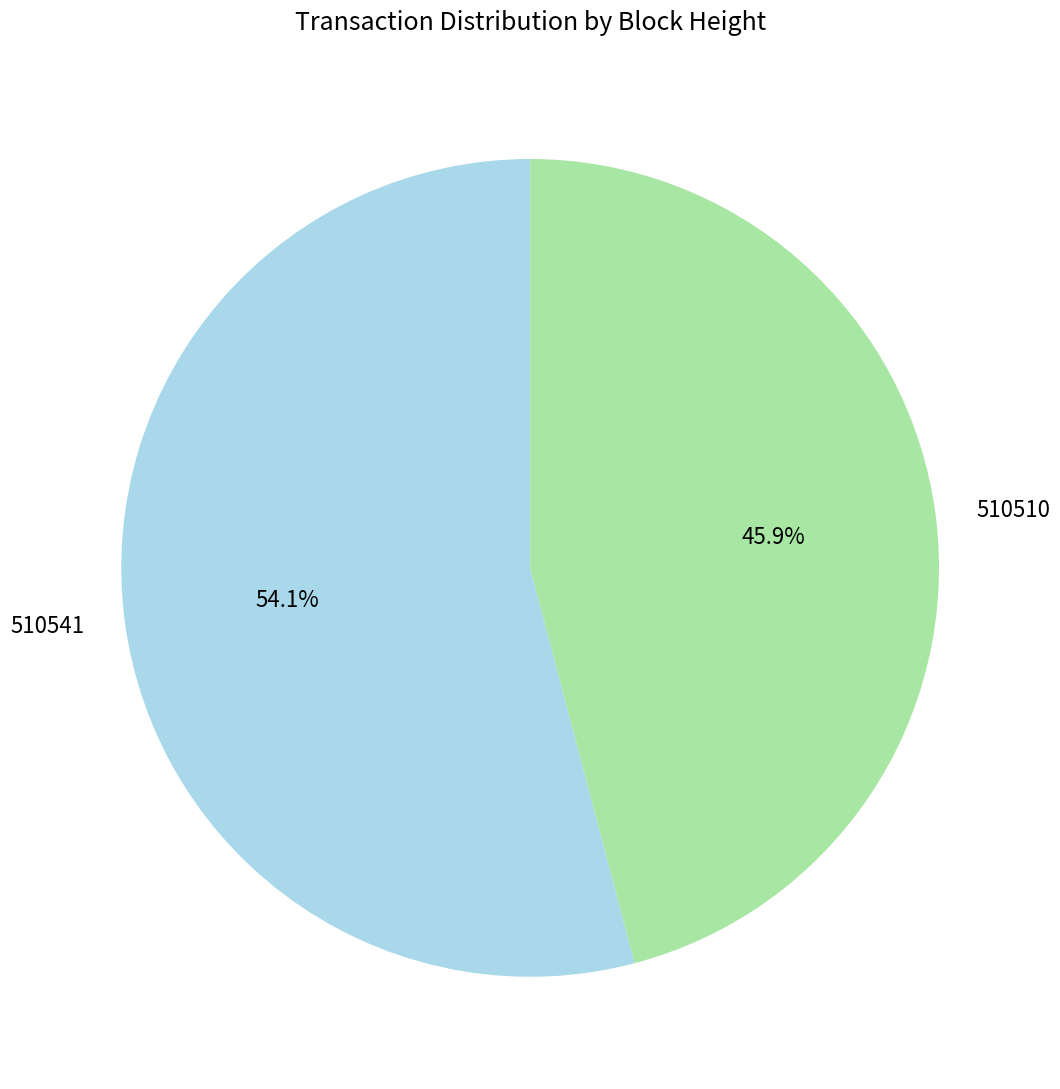

Is the sum of 510541 and 510510 greater than half?

Yes